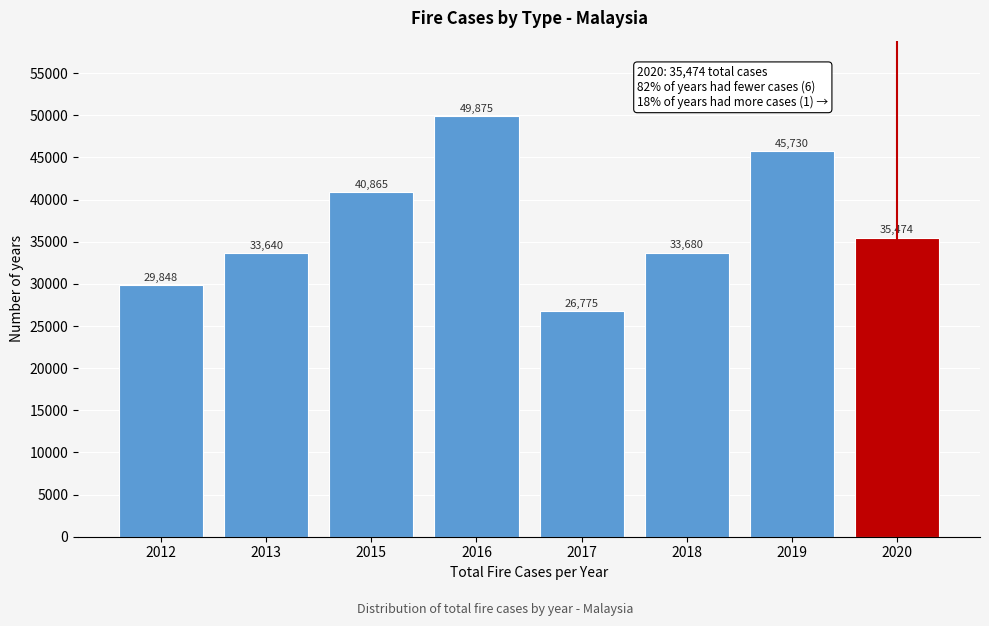

Reading left to right, extract all data points from this chart.

2012=29848	2013=33640	2015=40865	2016=49875	2017=26775	2018=33680	2019=45730	2020=35474